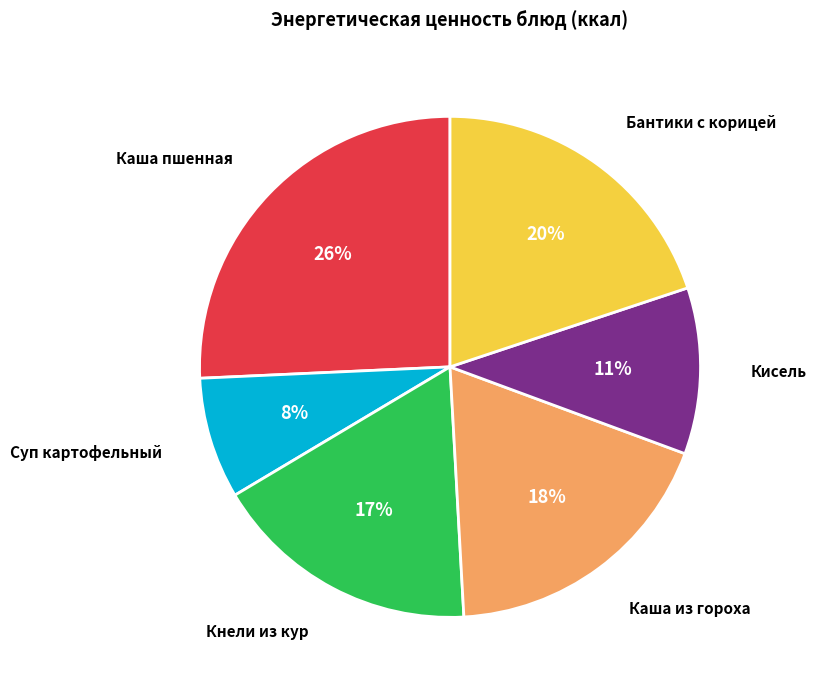

Does any single category account for the majority?

No